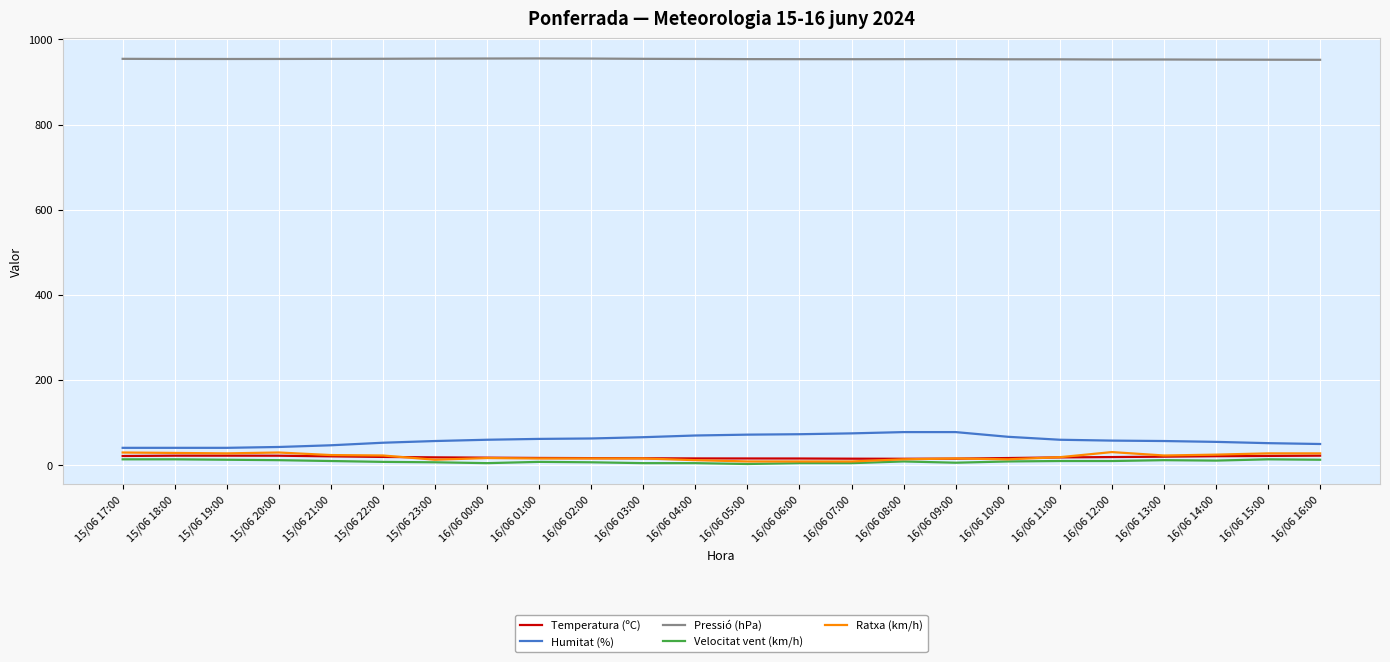

True or false: Ratxa (km/h) has more than 2 points higher than both neighbors.

True